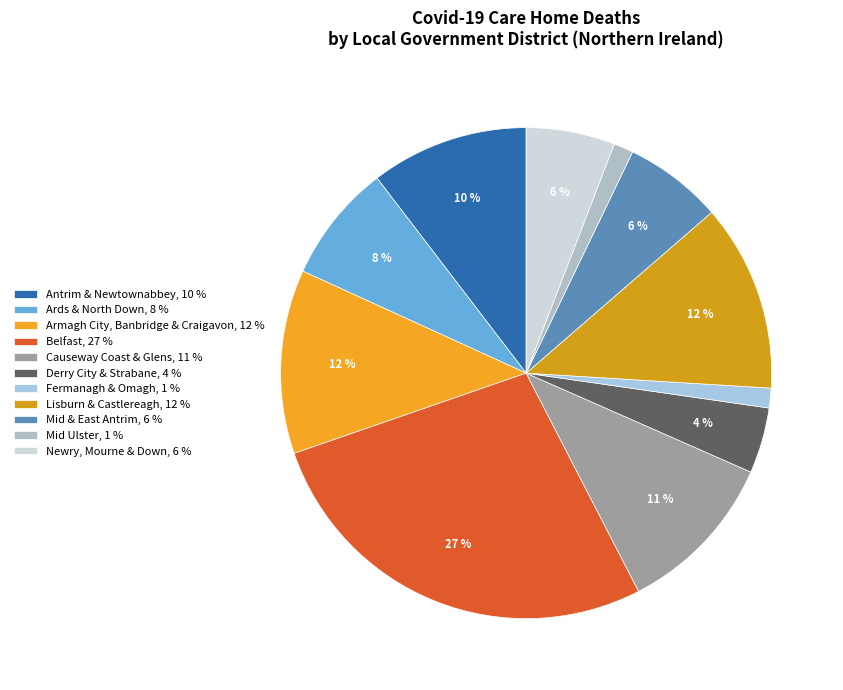

Is Mid Ulster the majority of the pie?

No